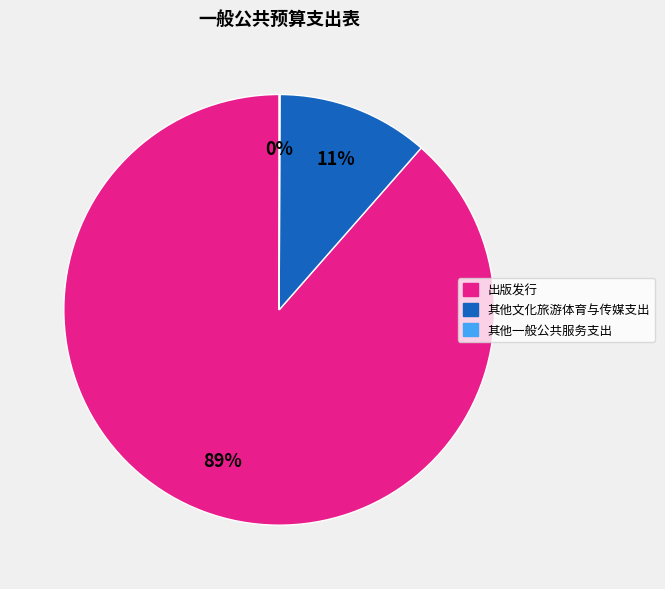

Which category accounts for the majority?

出版发行